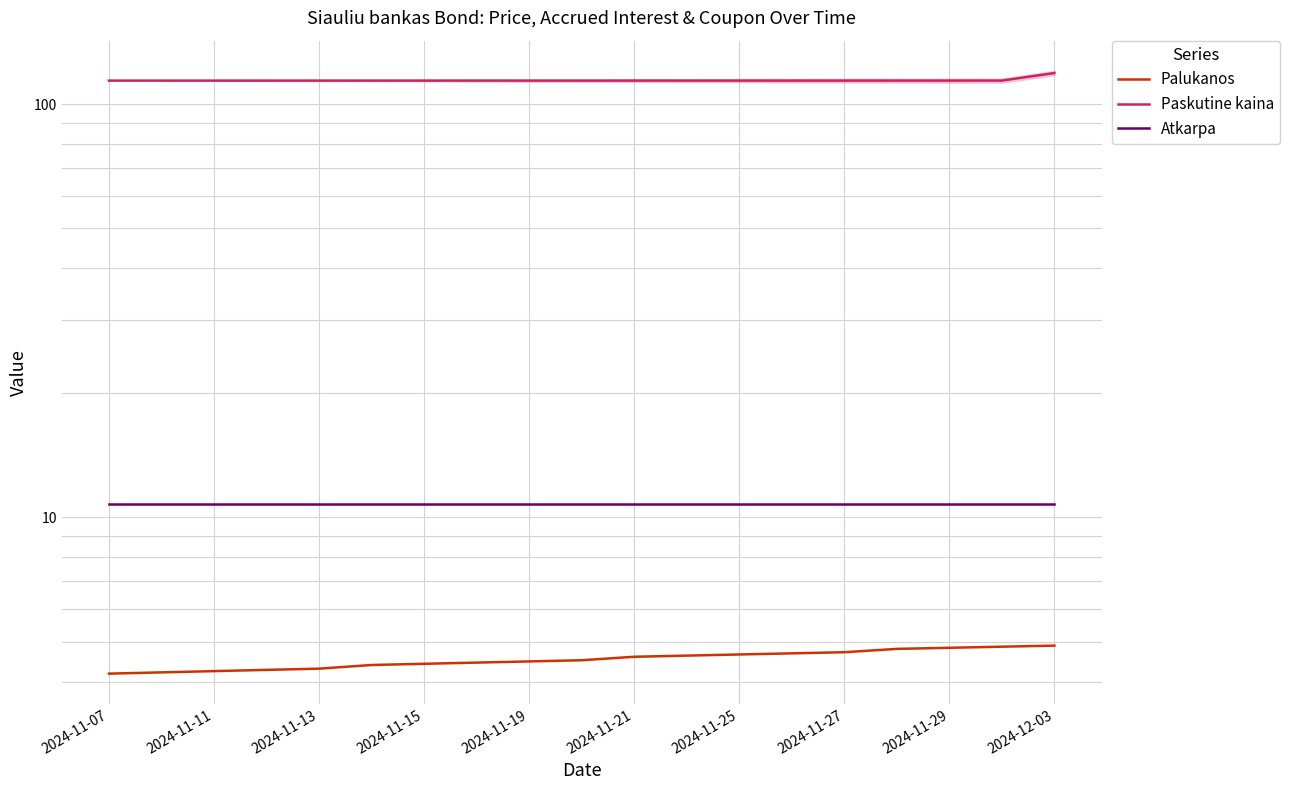

True or false: Paskutine kaina has more than 0 points higher than both neighbors.

False